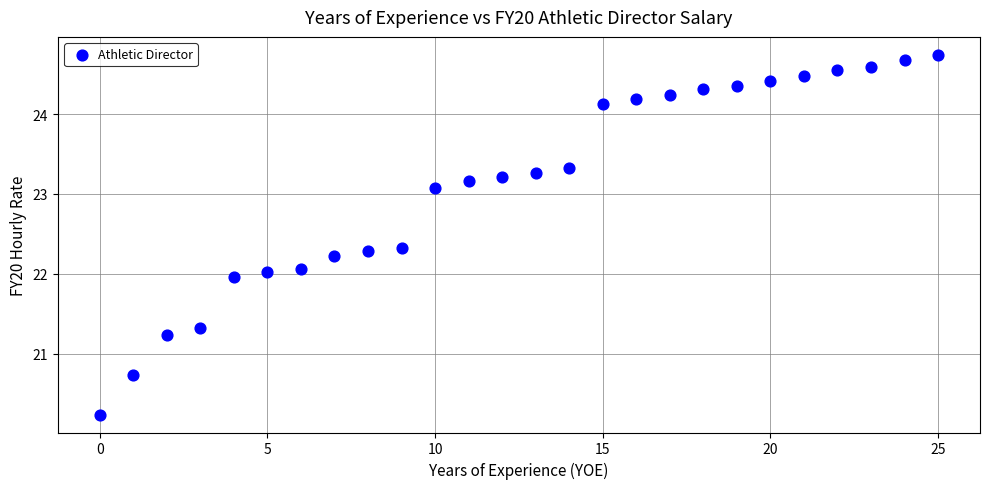

What is the range of Y values (max minus min)?

4.5